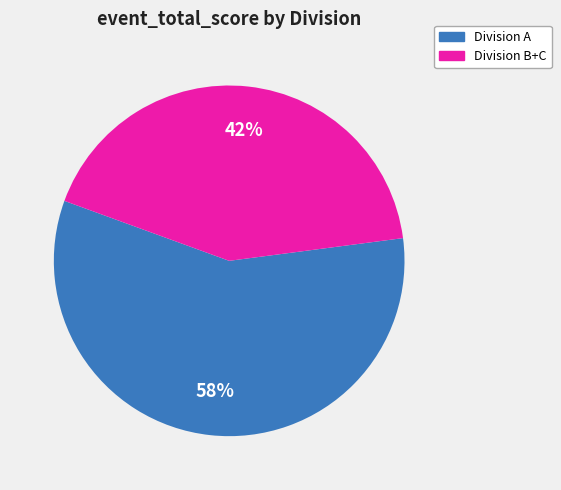

Is there any slice that represents more than half of the pie?

Yes